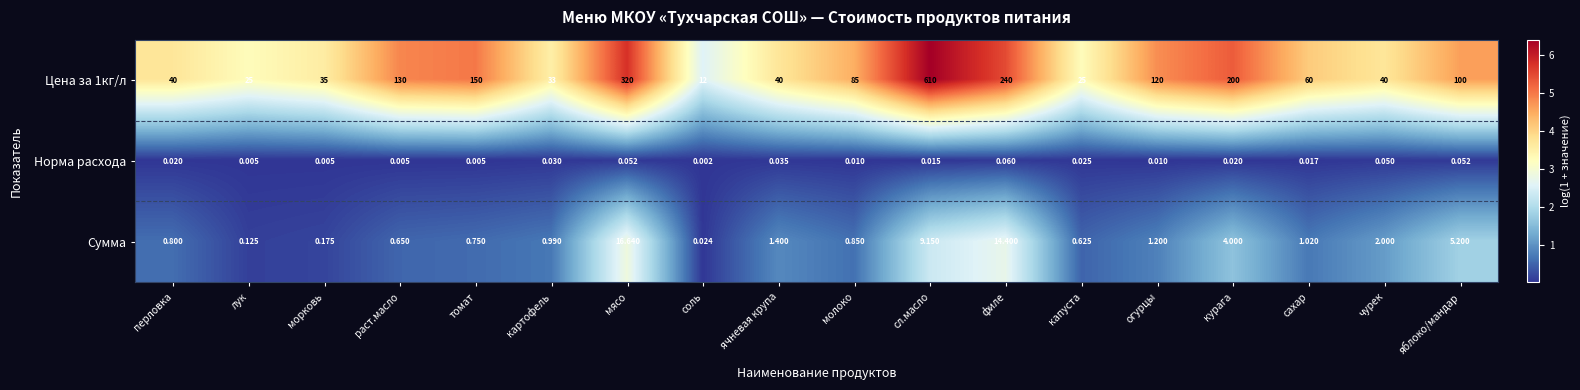

Which category has the lowest value across all series?

соль